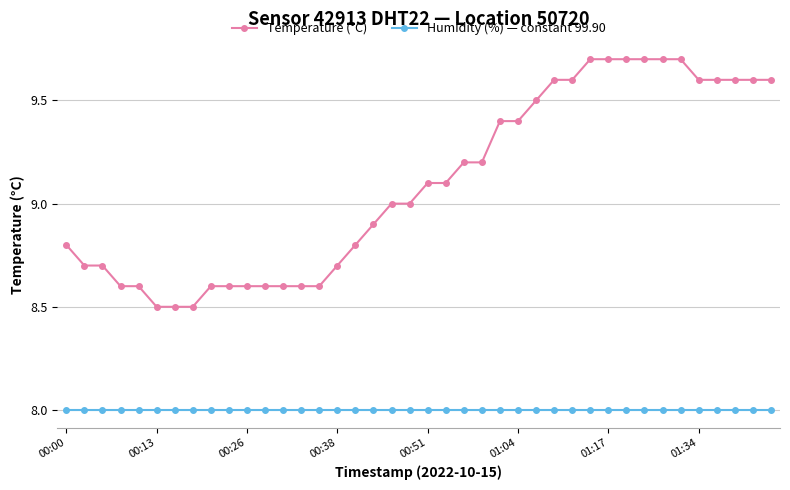

Reading left to right, list all the values displayed in this chart.

Temperature (°C): 8.8	8.7	8.7	8.6	8.6	8.5	8.5	8.5	8.6	8.6	8.6	8.6	8.6	8.6	8.6	8.7	8.8	8.9	9.0	9.0	9.1	9.1	9.2	9.2	9.4	9.4	9.5	9.6	9.6	9.7	9.7	9.7	9.7	9.7	9.7	9.6	9.6	9.6	9.6	9.6
Humidity (%) — constant 99.90: 8.0	8.0	8.0	8.0	8.0	8.0	8.0	8.0	8.0	8.0	8.0	8.0	8.0	8.0	8.0	8.0	8.0	8.0	8.0	8.0	8.0	8.0	8.0	8.0	8.0	8.0	8.0	8.0	8.0	8.0	8.0	8.0	8.0	8.0	8.0	8.0	8.0	8.0	8.0	8.0